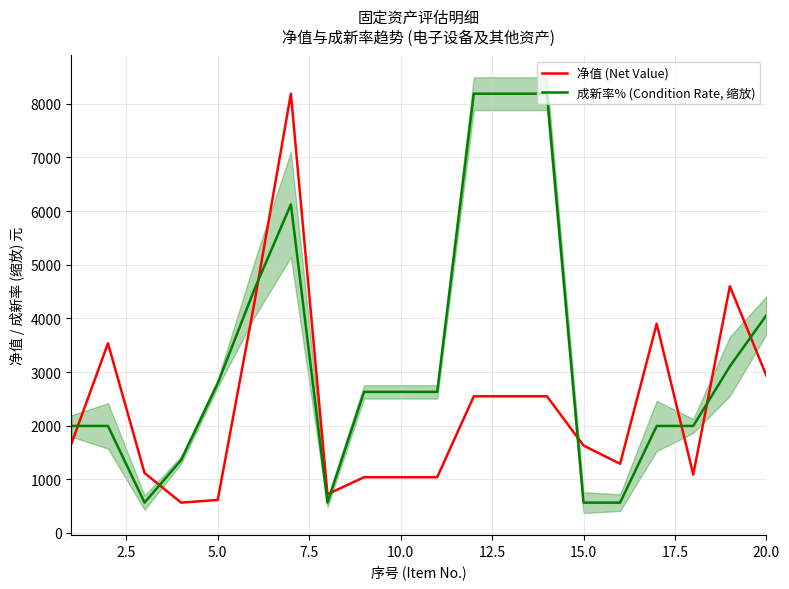

True or false: 成新率% (Condition Rate, 缩放) and 净值 (Net Value) intersect in this chart.

True